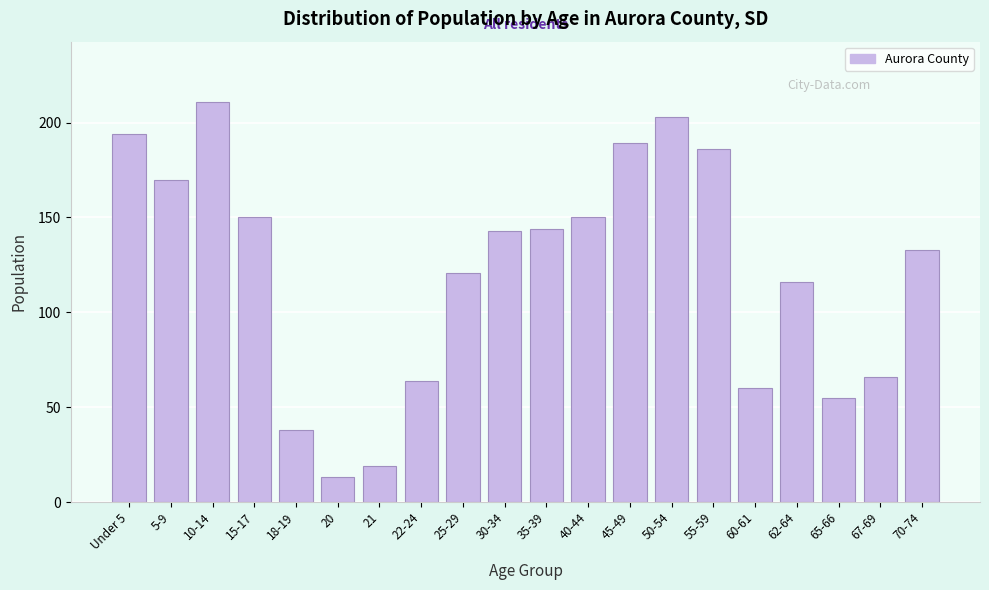

Reading left to right, list all the values displayed in this chart.

Under 5=194	5-9=170	10-14=211	15-17=150	18-19=38	20=13	21=19	22-24=64	25-29=121	30-34=143	35-39=144	40-44=150	45-49=189	50-54=203	55-59=186	60-61=60	62-64=116	65-66=55	67-69=66	70-74=133